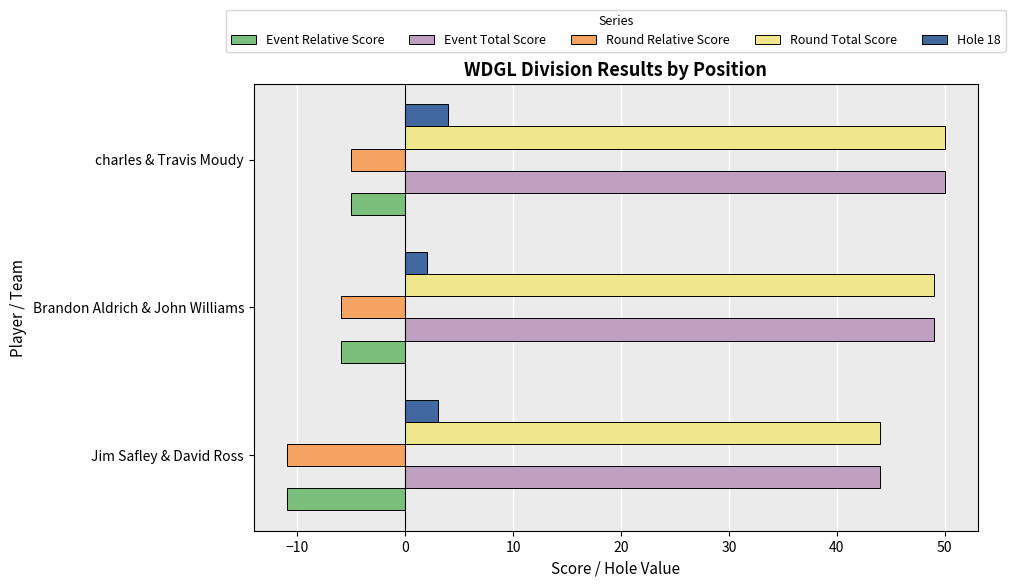

Where is Round Total Score nearest to the value 47?

Brandon Aldrich & John Williams